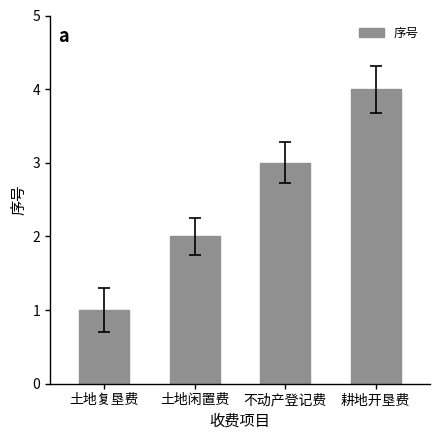

Which category has the highest value across all series?

耕地开垦费